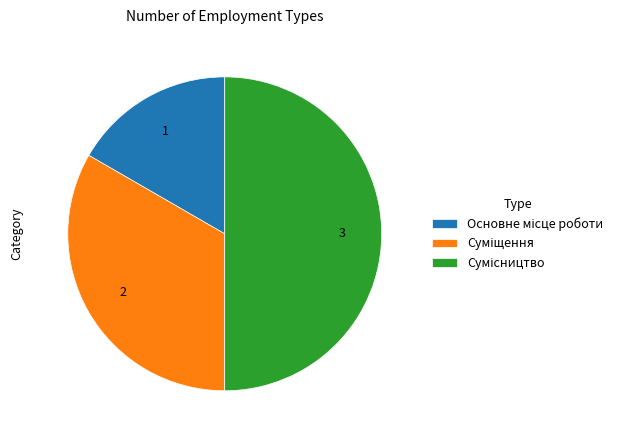

How many segments does this pie chart have?

3